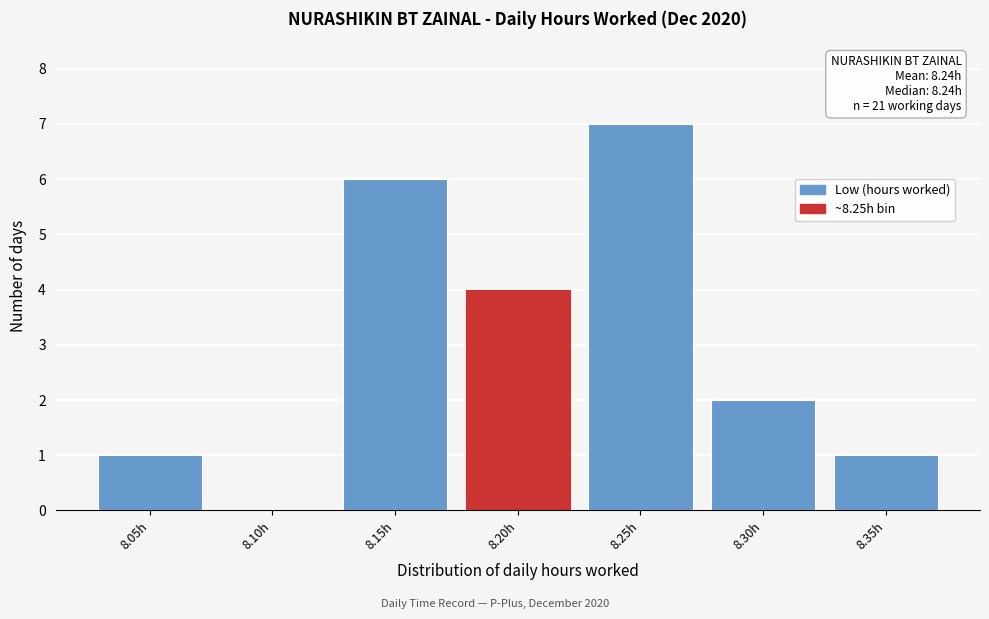

Reading left to right, transcribe all the data shown in this chart.

8.05h=1	8.10h=0	8.15h=6	8.20h=4	8.25h=7	8.30h=2	8.35h=1